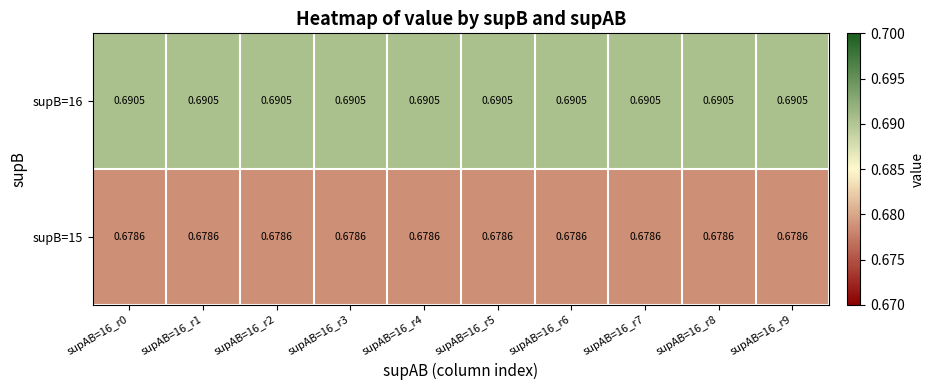

Which series has the largest total across all categories?

supB=16